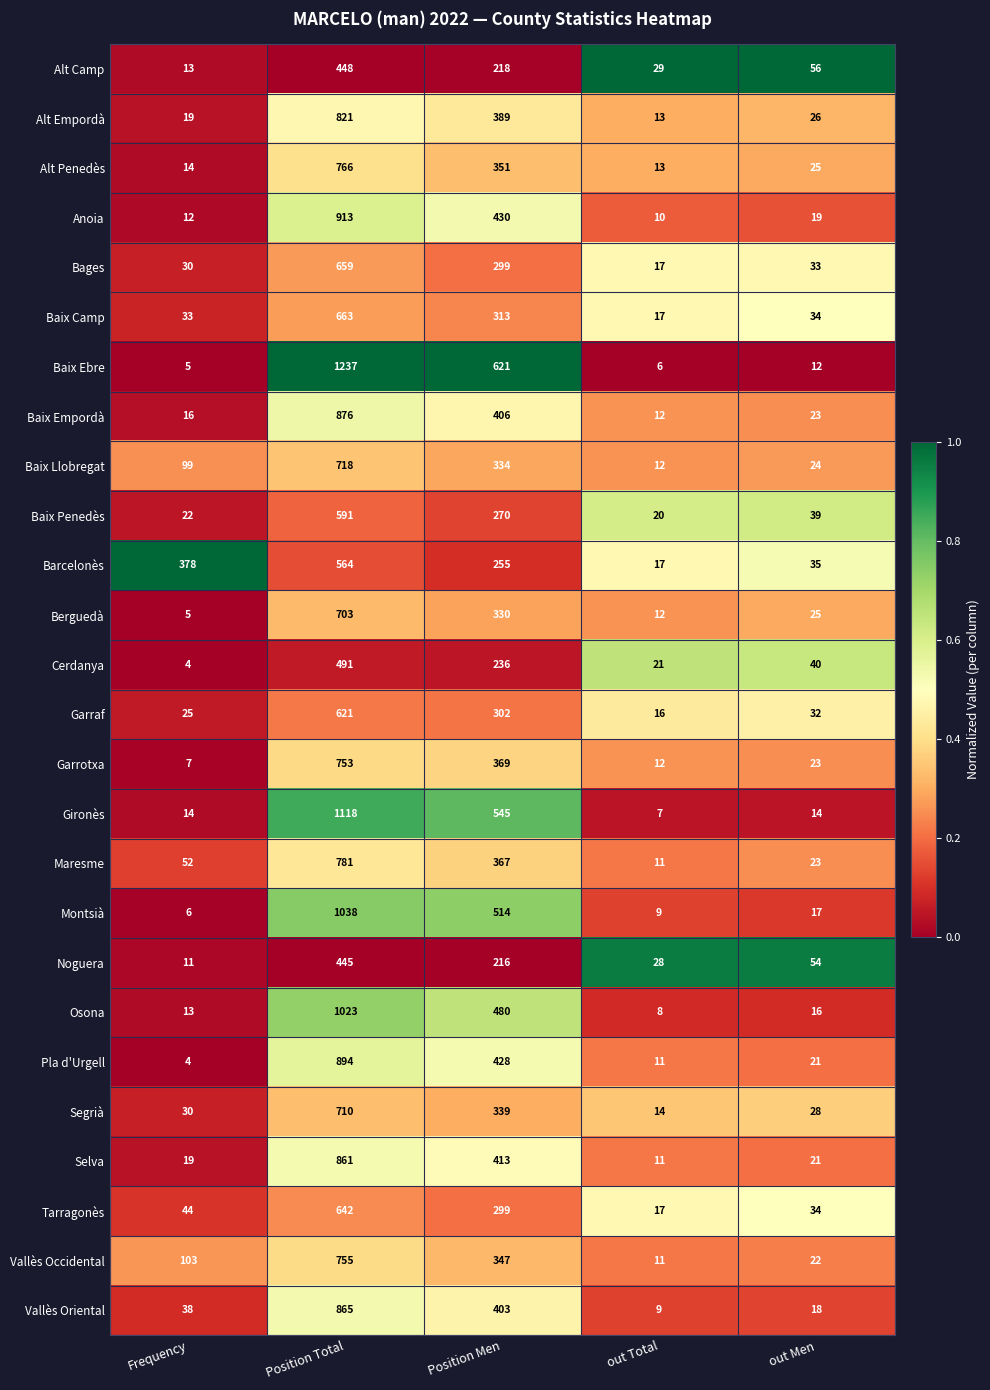

Where does the Garrotxa series first go above 23?

Position Total